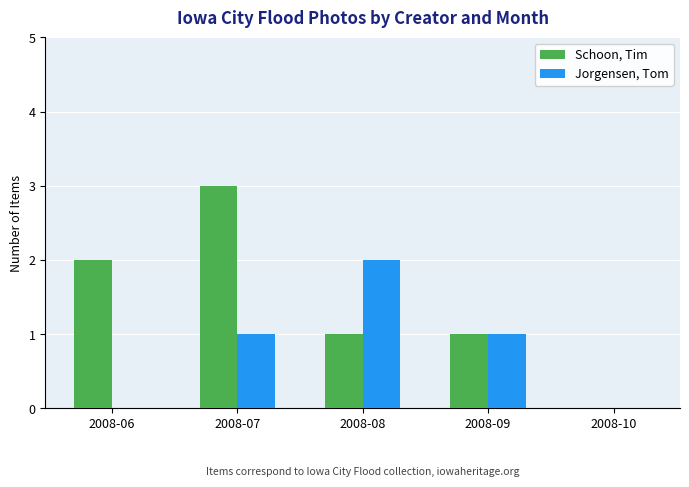

At which label does Schoon, Tim reach its peak?

2008-07